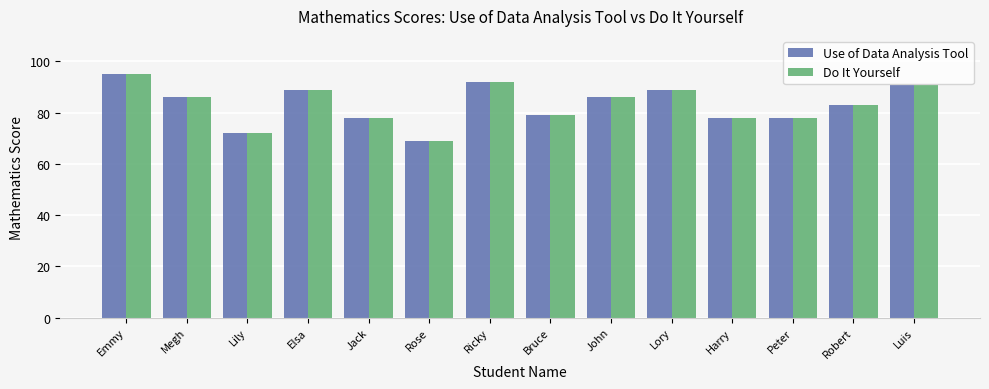

At which category is the sum across all series the highest?

Emmy